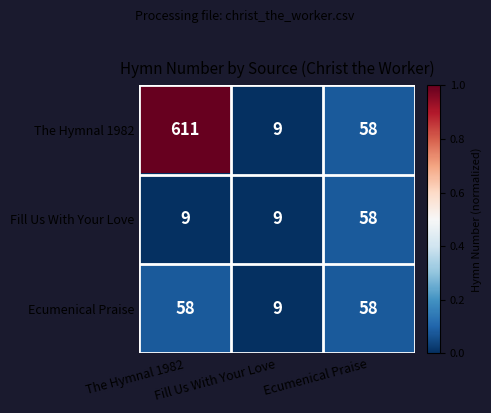

What is the smallest value displayed?

9